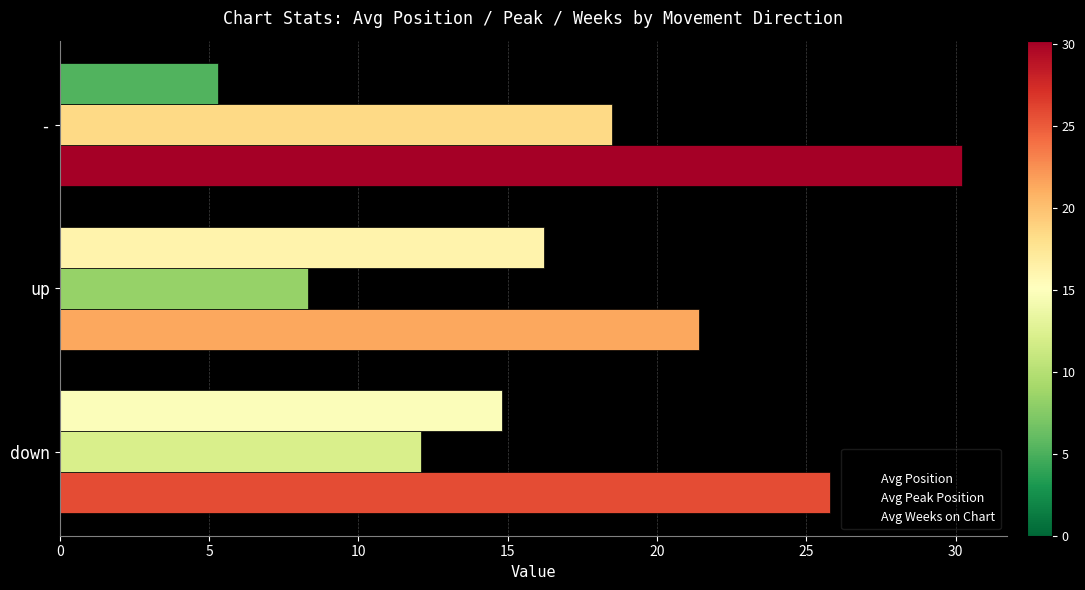

Which series changed the most between down and up?

Avg Position